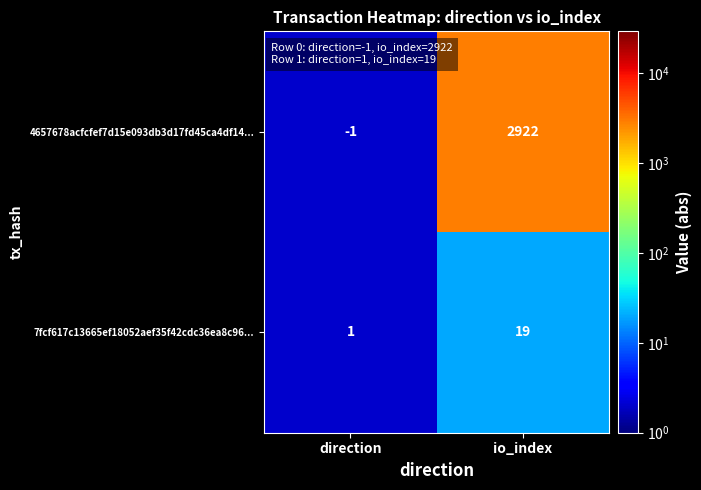

Which series has the largest range (max minus min)?

4657678acfcfef7d15e093db3d17fd45ca4df14...